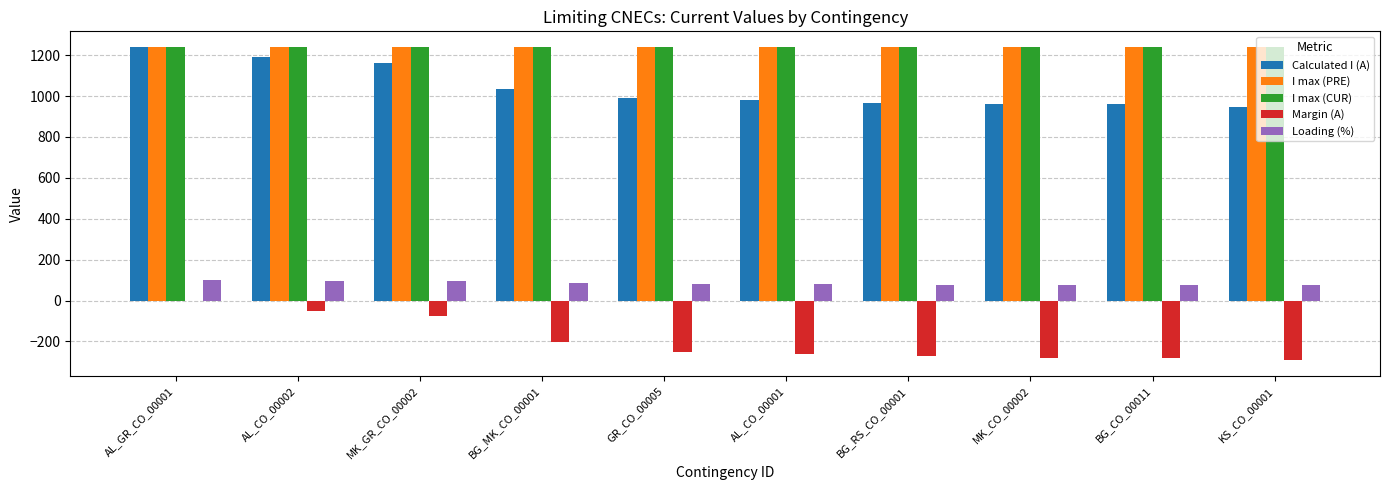

The Loading (%) series shows 96 at AL_CO_00002. True or false?

True